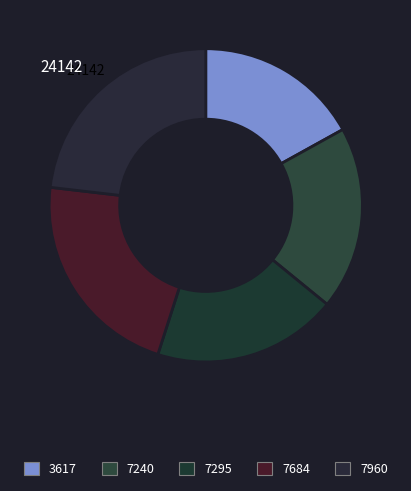

Rank the categories by value from highest to lowest.

7960, 7684, 7295, 7240, 3617